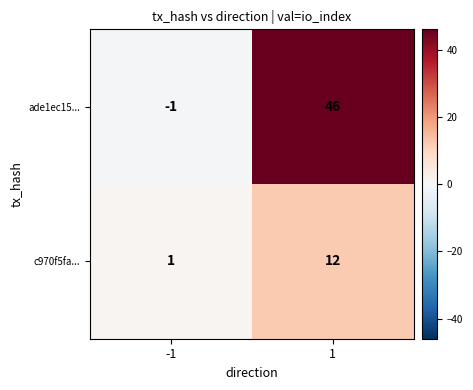

The c970f5fa... series shows 1 at -1. True or false?

True